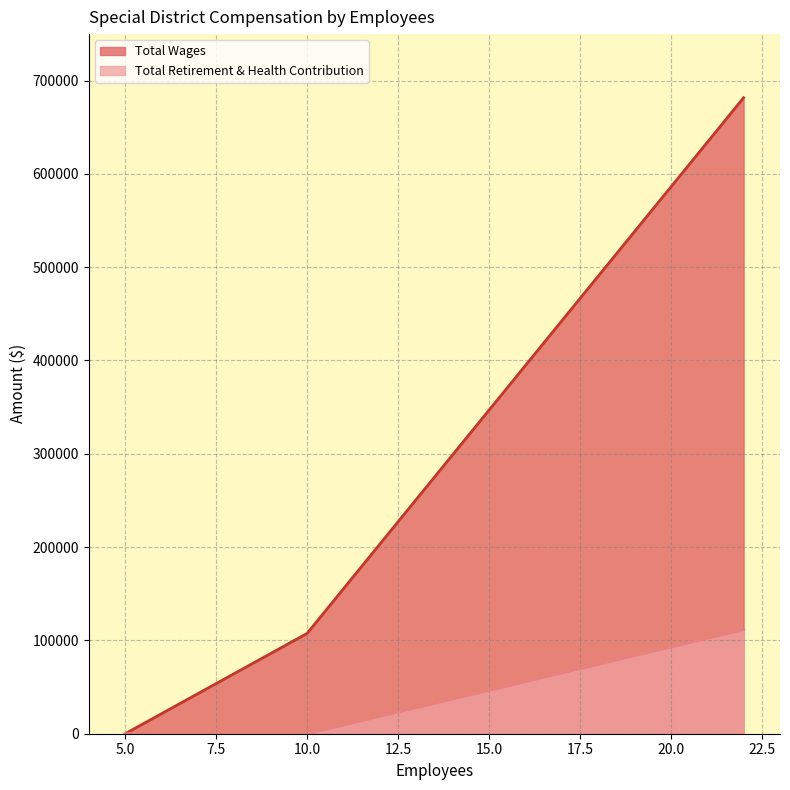

Which has a higher value, 5 or 5?

5